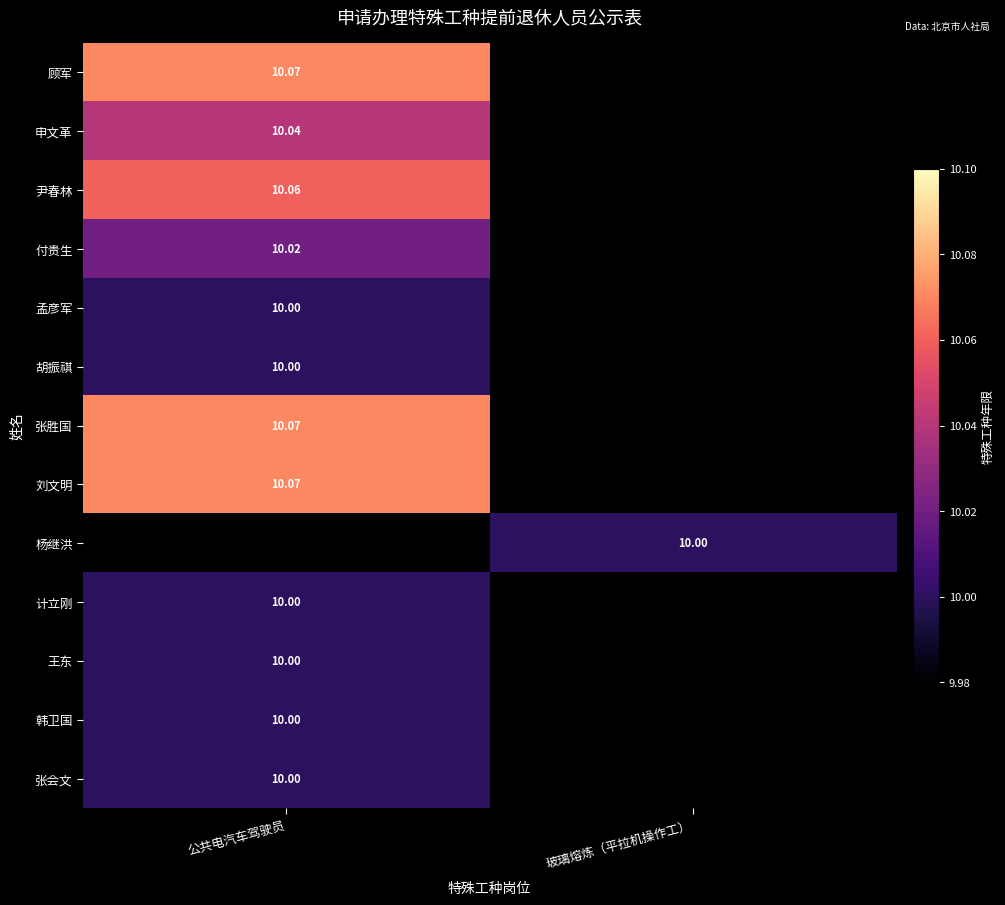

Rank the series by their maximum value, from lowest to highest.

孟彦军, 胡振祺, 计立刚, 王东, 韩卫国, 张会文, 付贵生, 申文革, 尹春林, 顾军, 张胜国, 刘文明, 杨继洪